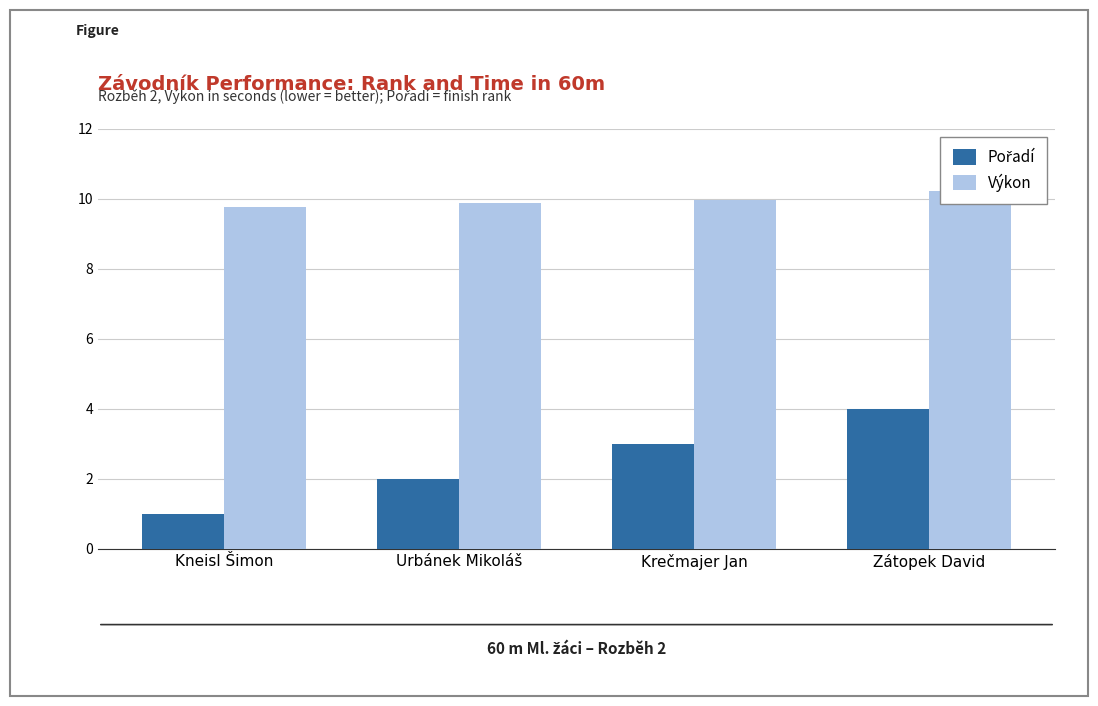

How many bars are there in total?

8